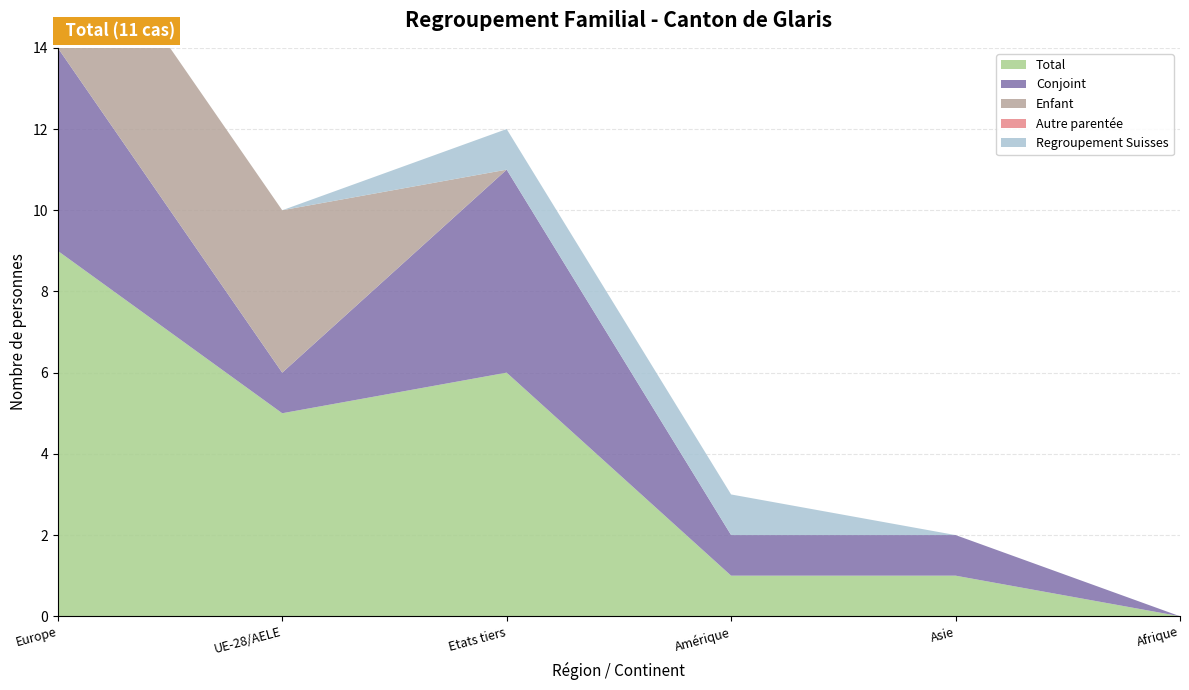

Reading left to right, list all the values displayed in this chart.

Total: 9	5	6	1	1	0
Conjoint: 5	1	5	1	1	0
Enfant: 4	4	0	0	0	0
Autre parentée: 0	0	0	0	0	0
Regroupement Suisses: 0	0	1	1	0	0